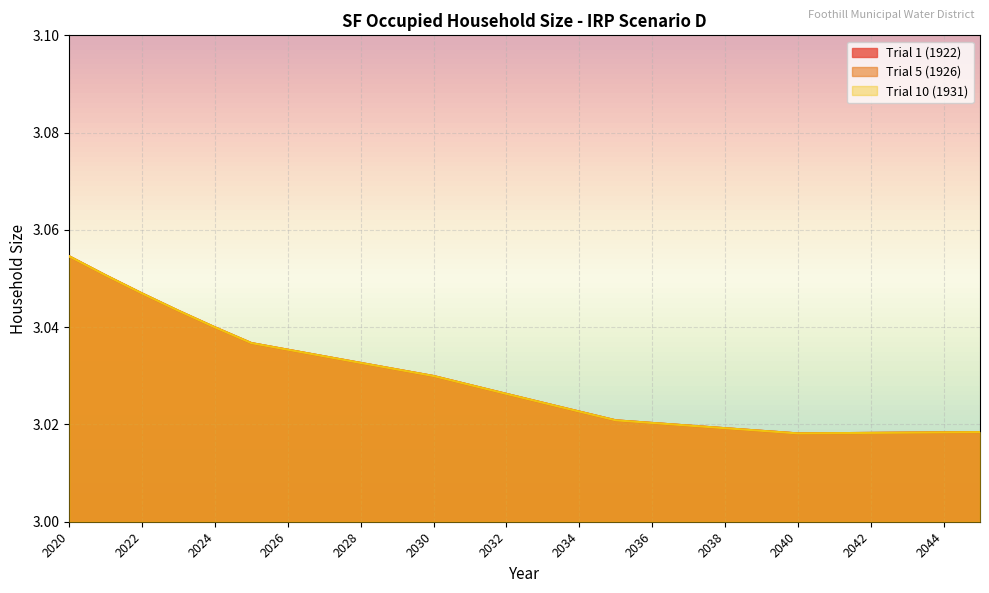

What is the smallest value displayed?

3.0